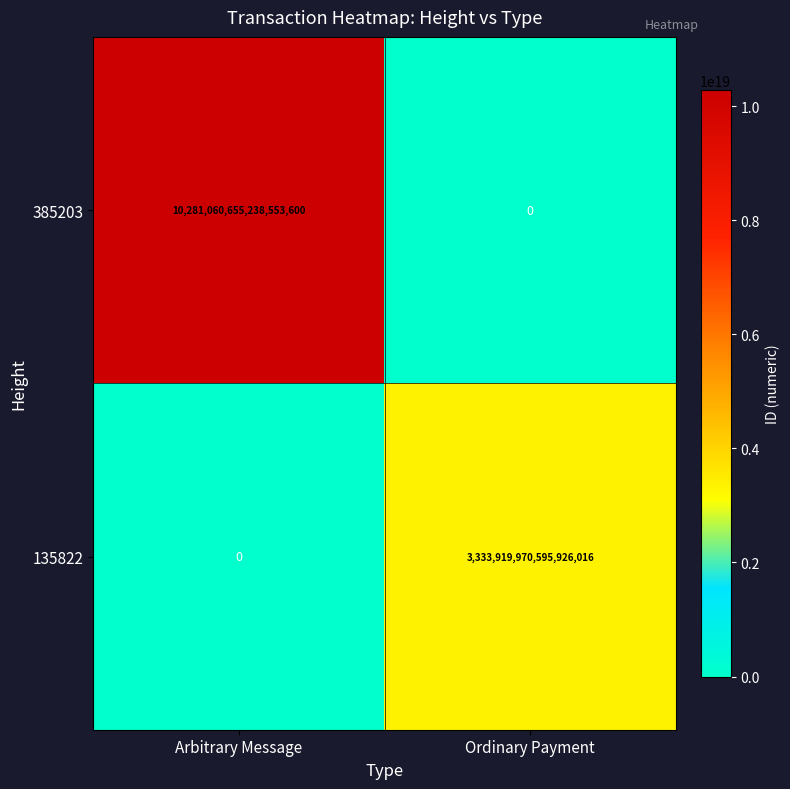

At Arbitrary Message, list the series in order from largest to smallest.

385203, 135822